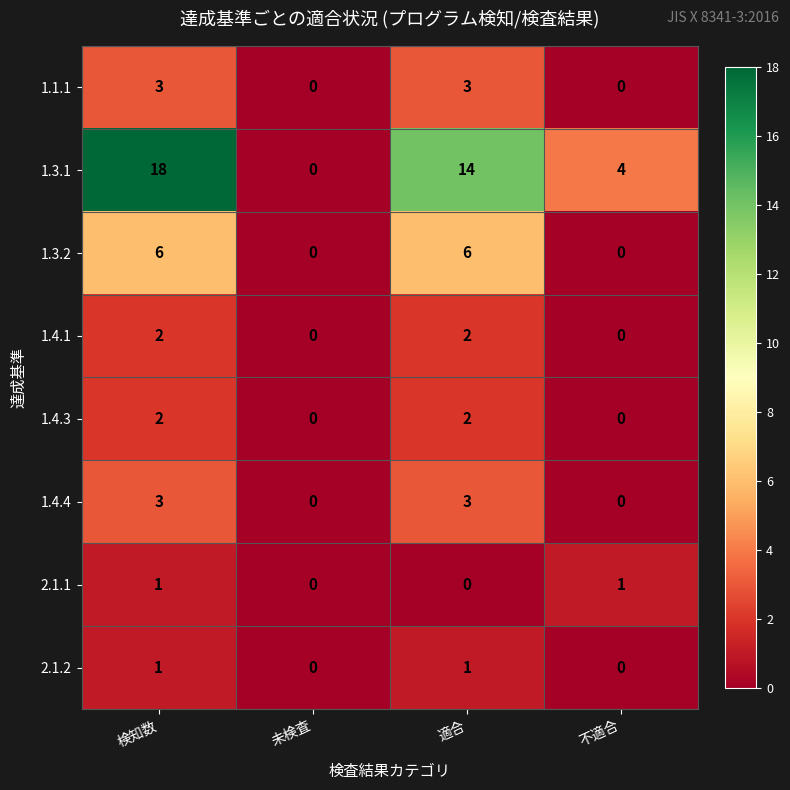

What is the highest value of the 1.3.1 series?

18